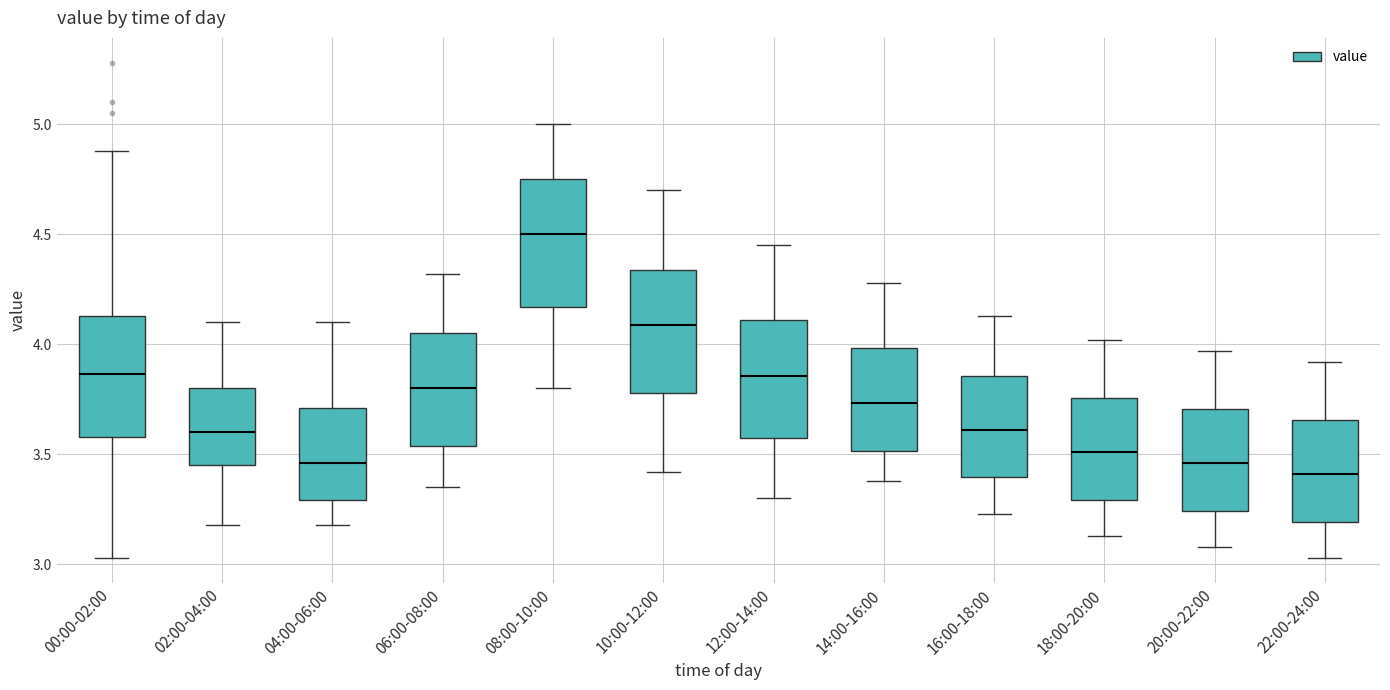

Reading left to right, transcribe this box plot: for each box, give where its median line is, the range the box spans, and where its two whiskers end, as read against the y-axis. The values are not printed on the chart, so give them approximately, as read against the axis.

00:00-02:00: median 3.85, box 3.60 to 4.15, whiskers 3.05 to 4.90
02:00-04:00: median 3.60, box 3.45 to 3.80, whiskers 3.20 to 4.10
04:00-06:00: median 3.45, box 3.30 to 3.70, whiskers 3.20 to 4.10
06:00-08:00: median 3.80, box 3.55 to 4.05, whiskers 3.35 to 4.30
08:00-10:00: median 4.50, box 4.15 to 4.75, whiskers 3.80 to 5.00
10:00-12:00: median 4.10, box 3.80 to 4.35, whiskers 3.40 to 4.70
12:00-14:00: median 3.85, box 3.55 to 4.10, whiskers 3.30 to 4.45
14:00-16:00: median 3.75, box 3.50 to 4.00, whiskers 3.40 to 4.30
16:00-18:00: median 3.60, box 3.40 to 3.85, whiskers 3.25 to 4.15
18:00-20:00: median 3.50, box 3.30 to 3.75, whiskers 3.15 to 4.00
20:00-22:00: median 3.45, box 3.25 to 3.70, whiskers 3.10 to 3.95
22:00-24:00: median 3.40, box 3.20 to 3.65, whiskers 3.05 to 3.90